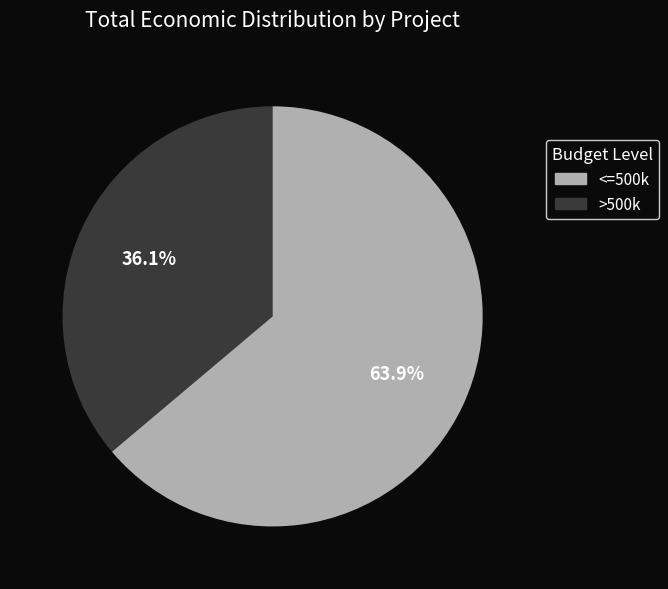

Does any single category account for the majority?

Yes